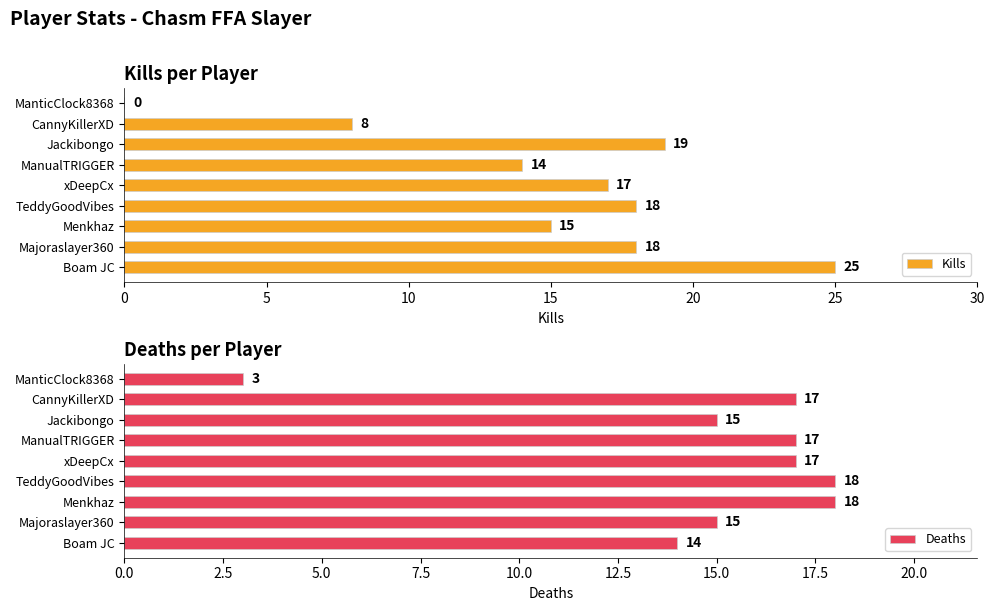

Reading right to left, transcribe all the data shown in this chart.

Kills: 0	8	19	14	17	18	15	18	25
Deaths: 3	17	15	17	17	18	18	15	14